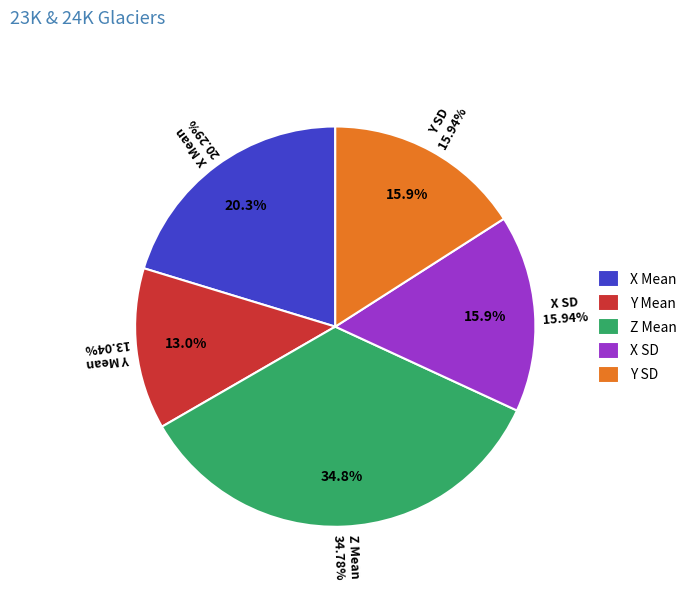

Which has a higher value, Y Mean or X Mean?

X Mean